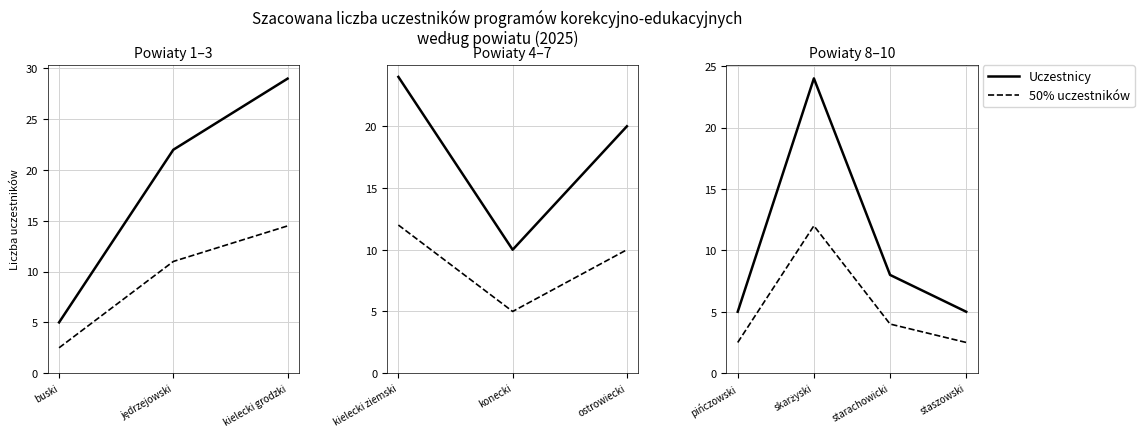

True or false: Uczestnicy and 50% uczestników intersect in this chart.

False